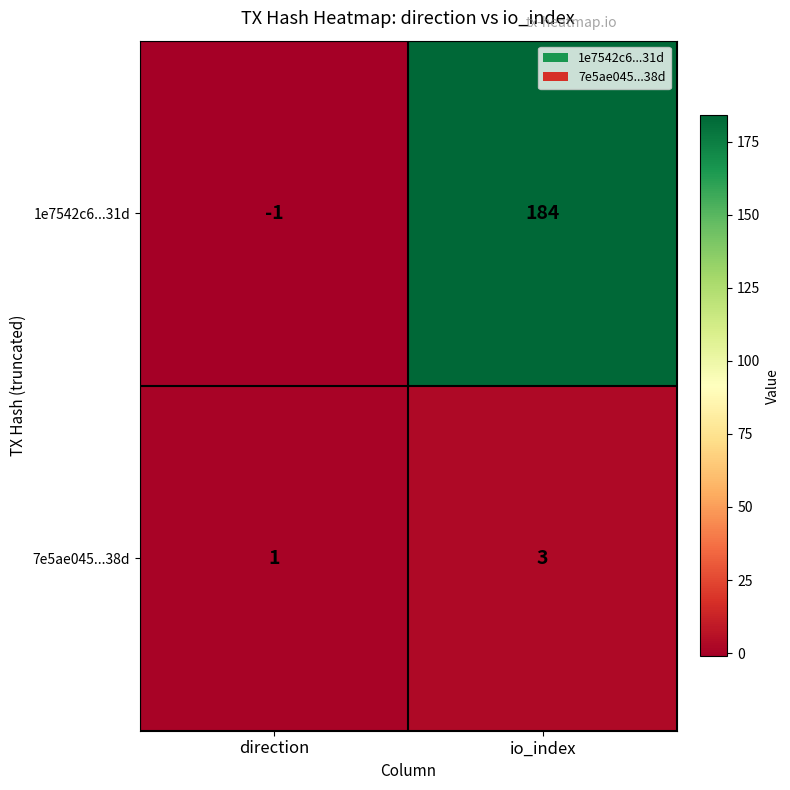

What is the difference between the highest and lowest values at io_index?

181